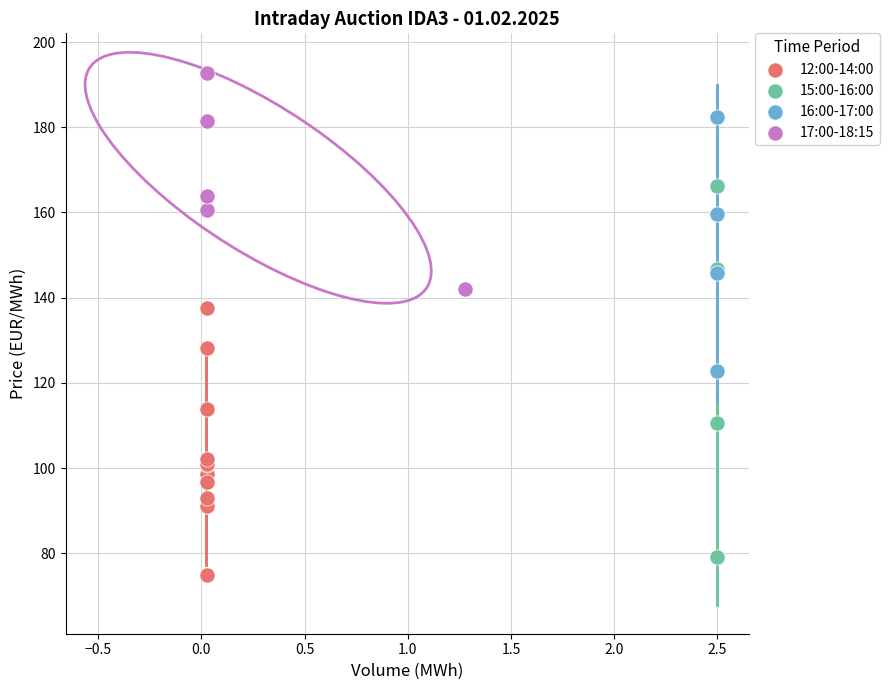

Which series has the widest spread of Y values?

15:00-16:00